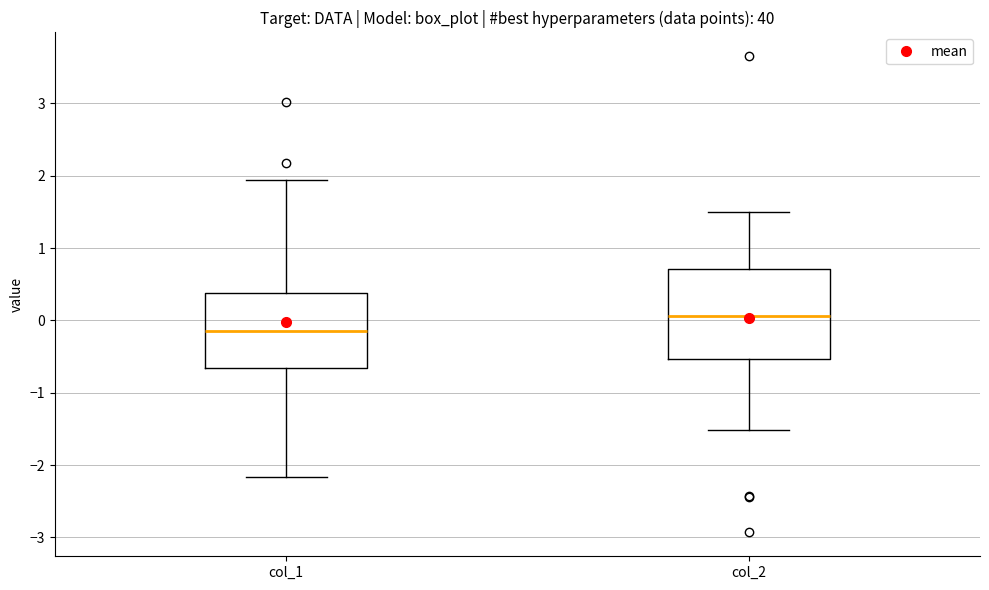

Reading left to right, read every box against the y-axis: the position of its median line, the range the box covers, and the ends of its whiskers. The values are not printed on the chart, so give them approximately, as read against the axis.

col_1: median -0.2, box -0.7 to 0.4, whiskers -2.2 to 1.9
col_2: median 0.1, box -0.5 to 0.7, whiskers -1.5 to 1.5